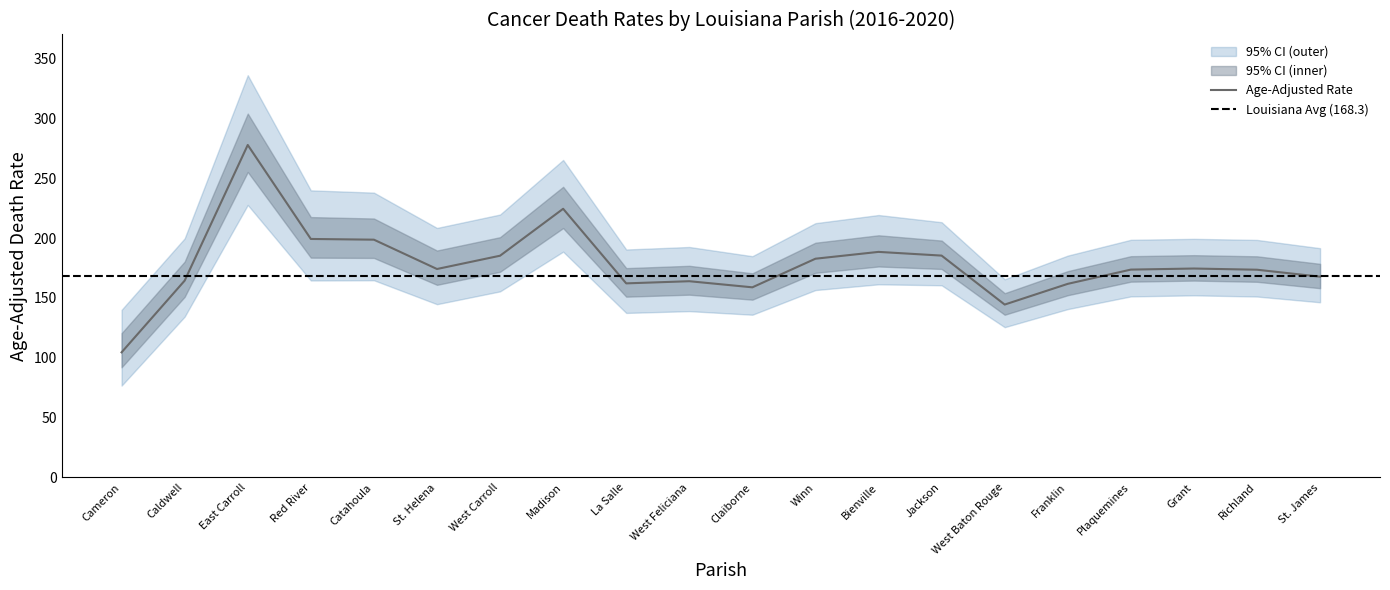

True or false: Age-Adjusted Rate has a value of 104.5 at Cameron.

True